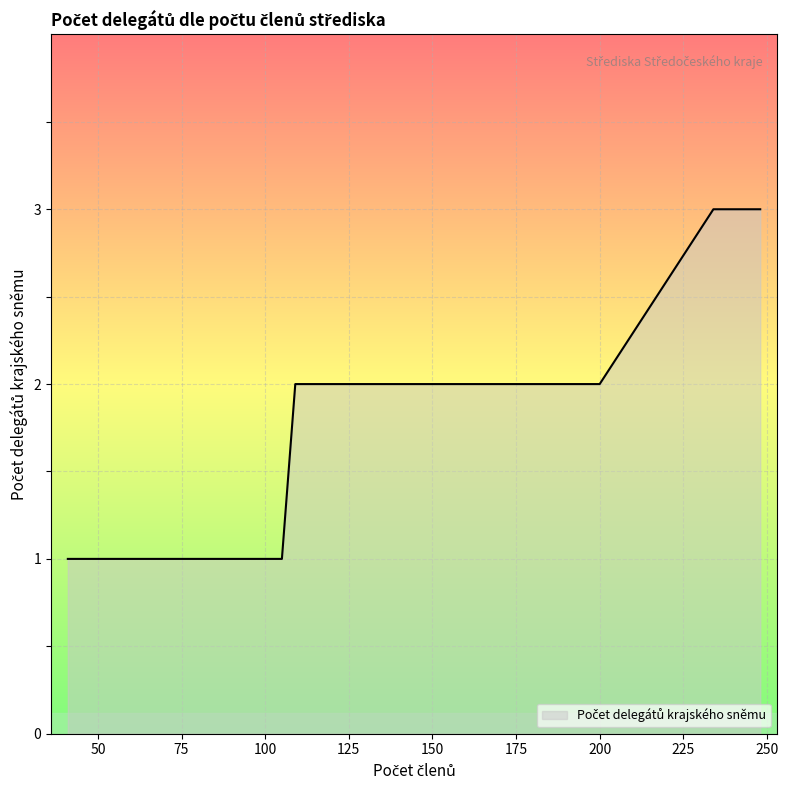

True or false: the data shows 3 at 126.

False